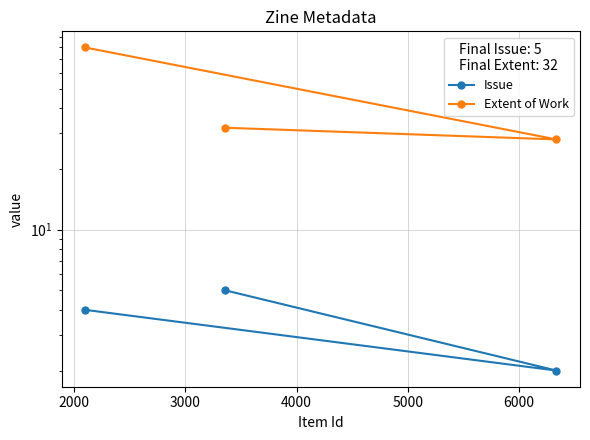

What is the value of the Extent of Work point at the 2nd from the left?

28